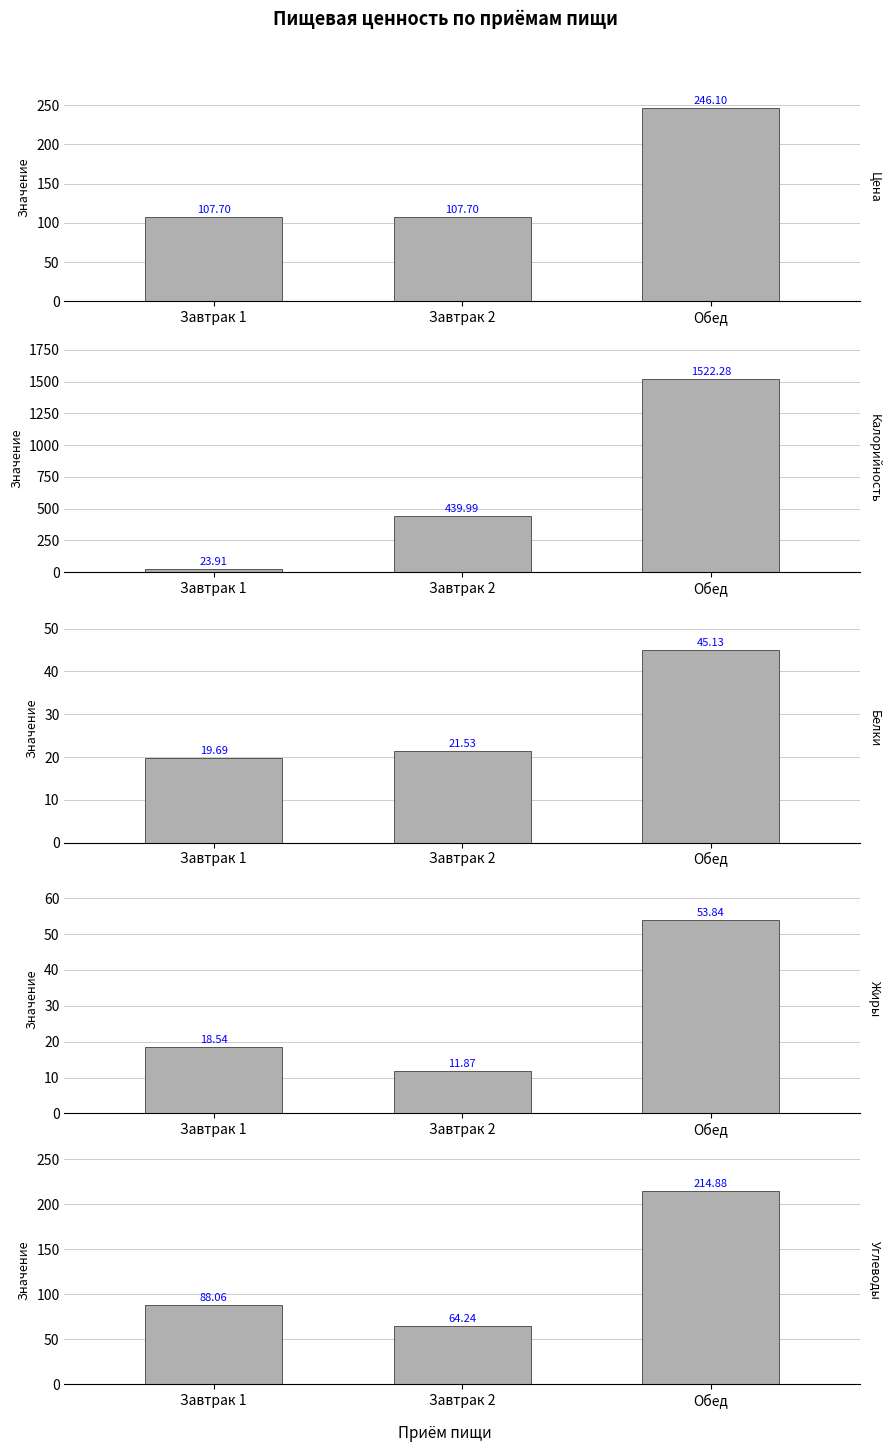

Where does the Калорийность series first go above 439?

Завтрак 2